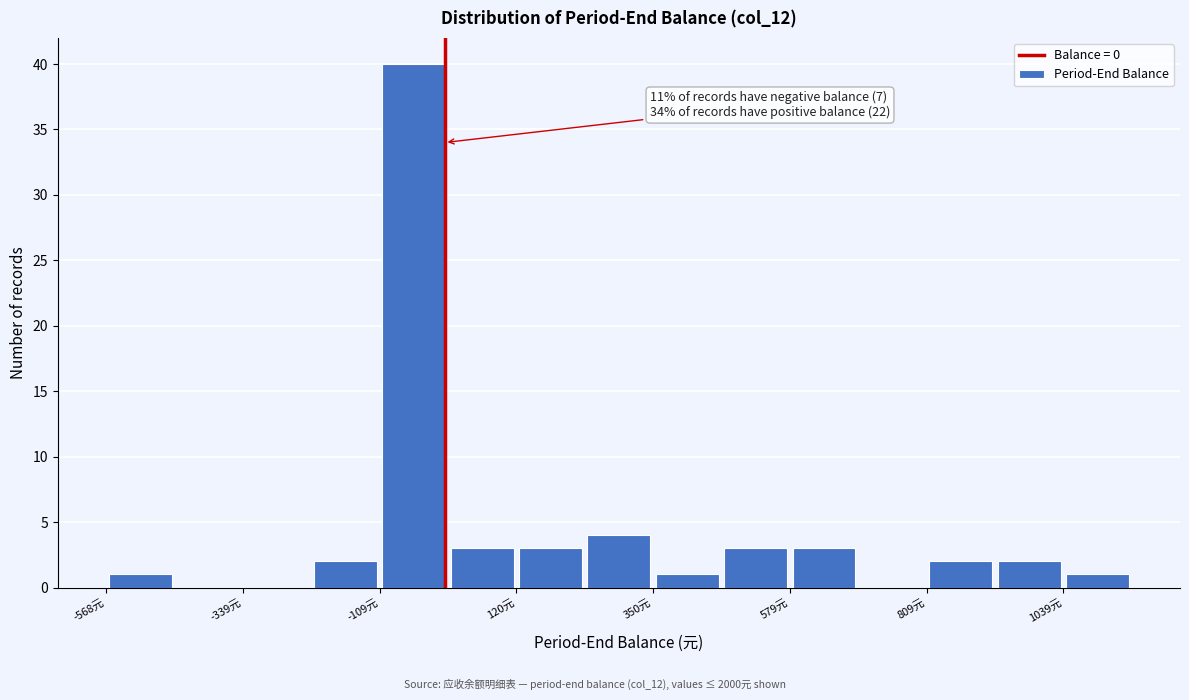

Read against the x-axis, roughly where is the centre of the tallest bar?

-50